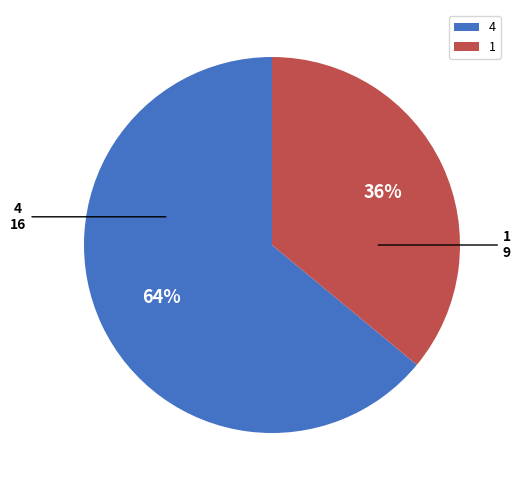

Combined, do 4 and 1 account for over 50%?

Yes